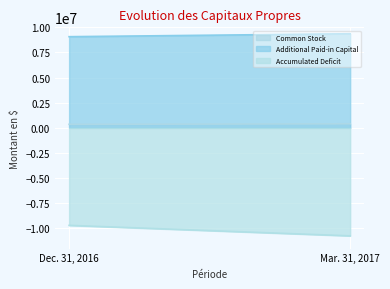

What is the total value across all series at Dec. 31, 2016?

-268117